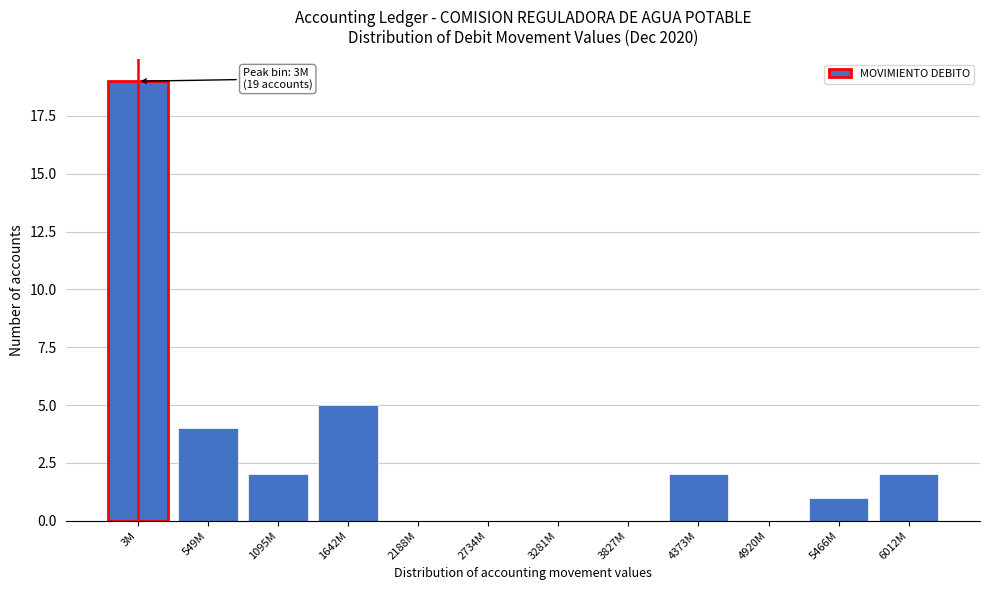

Reading left to right, what are all the values shown in this chart?

3M=19	549M=4	1095M=2	1642M=5	2188M=0	2734M=0	3281M=0	3827M=0	4373M=2	4920M=0	5466M=1	6012M=2